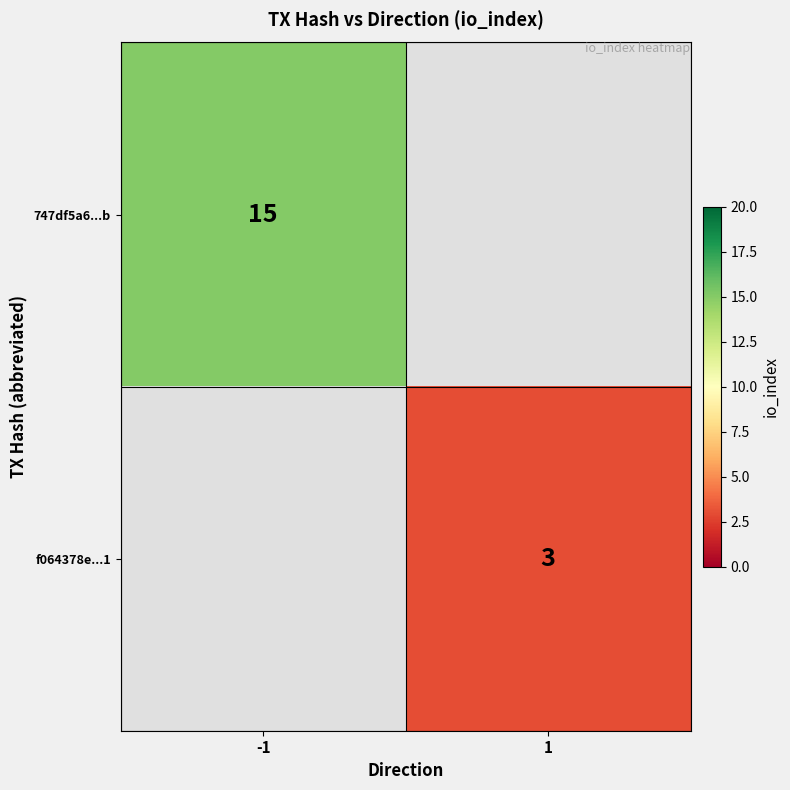

Is it true that f064378e...1 equals 4 at 1?

False